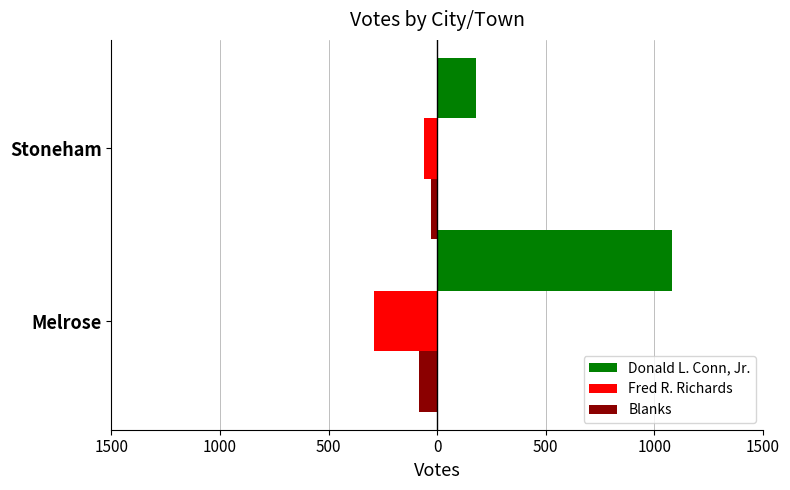

What are all the series names shown in the legend?

Donald L. Conn, Jr., Fred R. Richards, Blanks